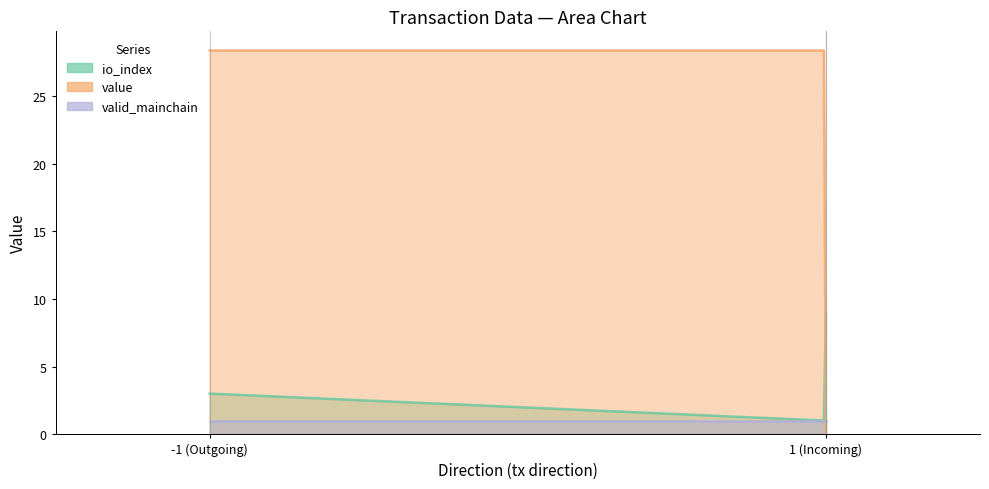

How many data points in value are less than 28?

1